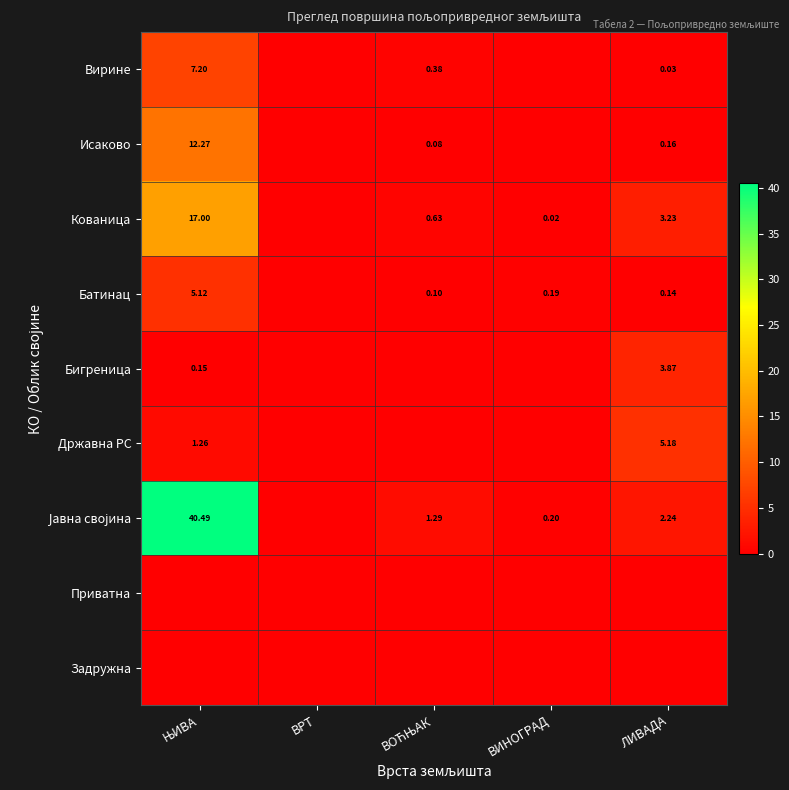

The value of Јавна својина at ЊИВА is 55.5. True or false?

False